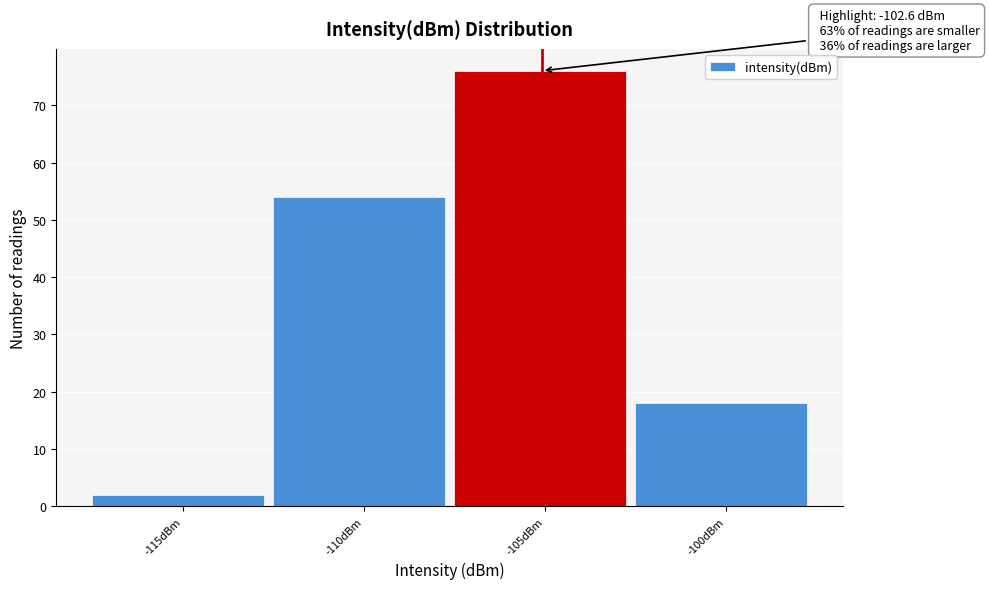

Reading left to right, extract all data points from this chart.

2	54	76	18